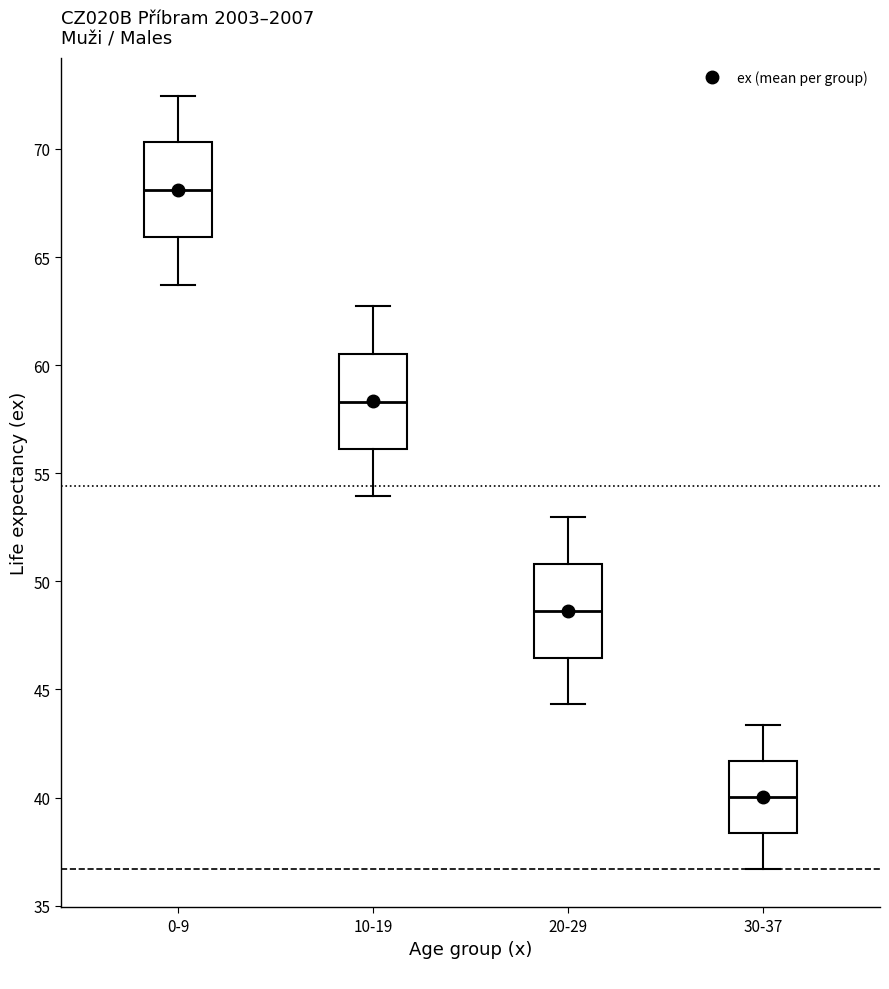

Reading left to right, read every box against the y-axis: the position of its median line, the range the box covers, and the ends of its whiskers. The values are not printed on the chart, so give them approximately, as read against the axis.

0-9: median 68.0, box 66.0 to 70.5, whiskers 63.5 to 72.5
10-19: median 58.5, box 56.0 to 60.5, whiskers 54.0 to 62.5
20-29: median 48.5, box 46.5 to 51.0, whiskers 44.5 to 53.0
30-37: median 40.0, box 38.5 to 41.5, whiskers 36.5 to 43.5